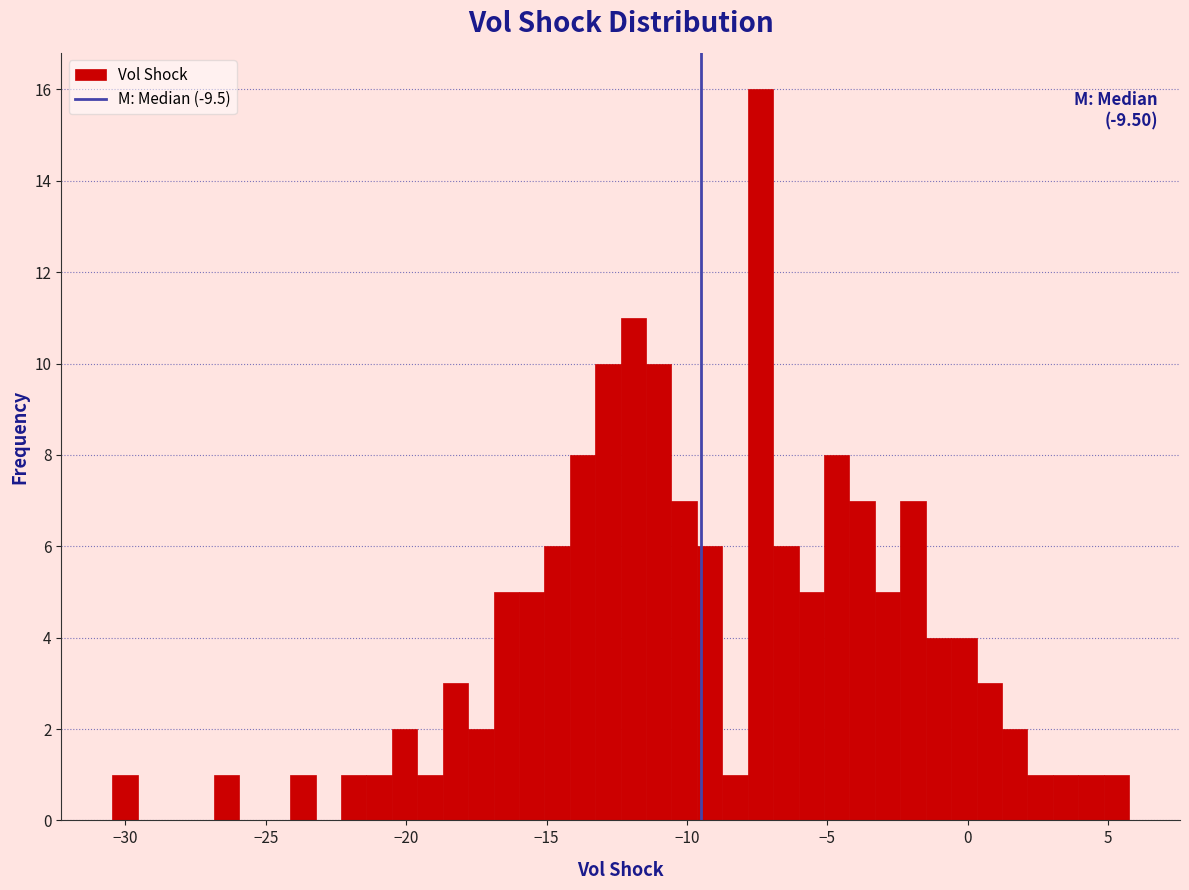

Around what value on the x-axis is the tallest bar? Give the approximate position of its centre, as read against the axis.

-7.5